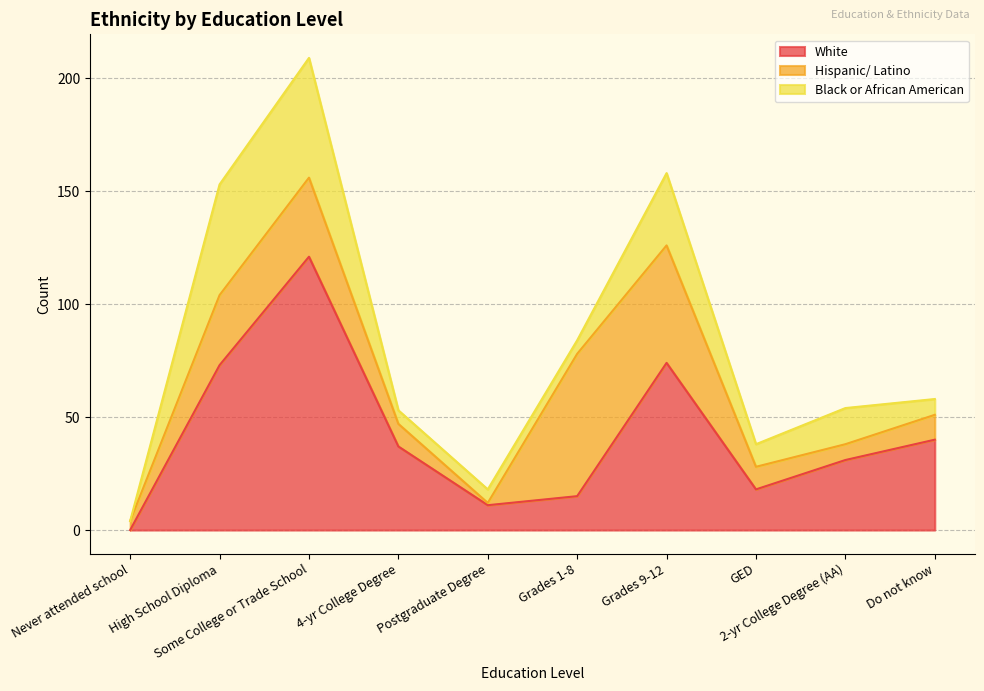

How many data points in White are less than 37?

5